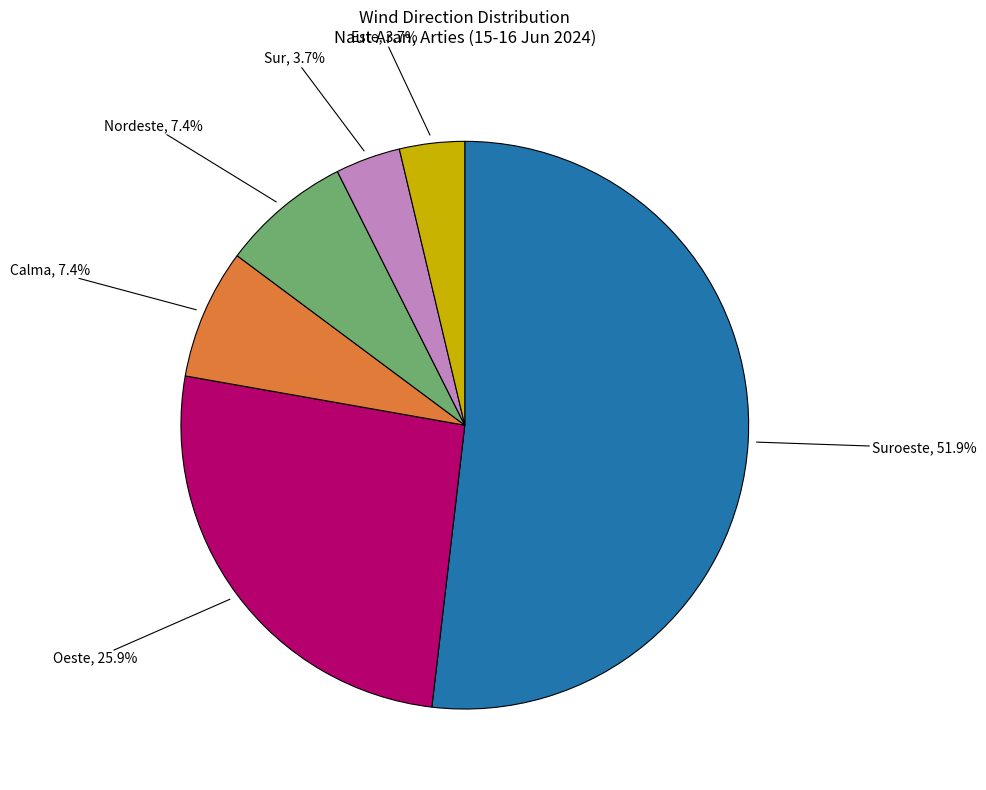

Does any single category account for the majority?

Yes